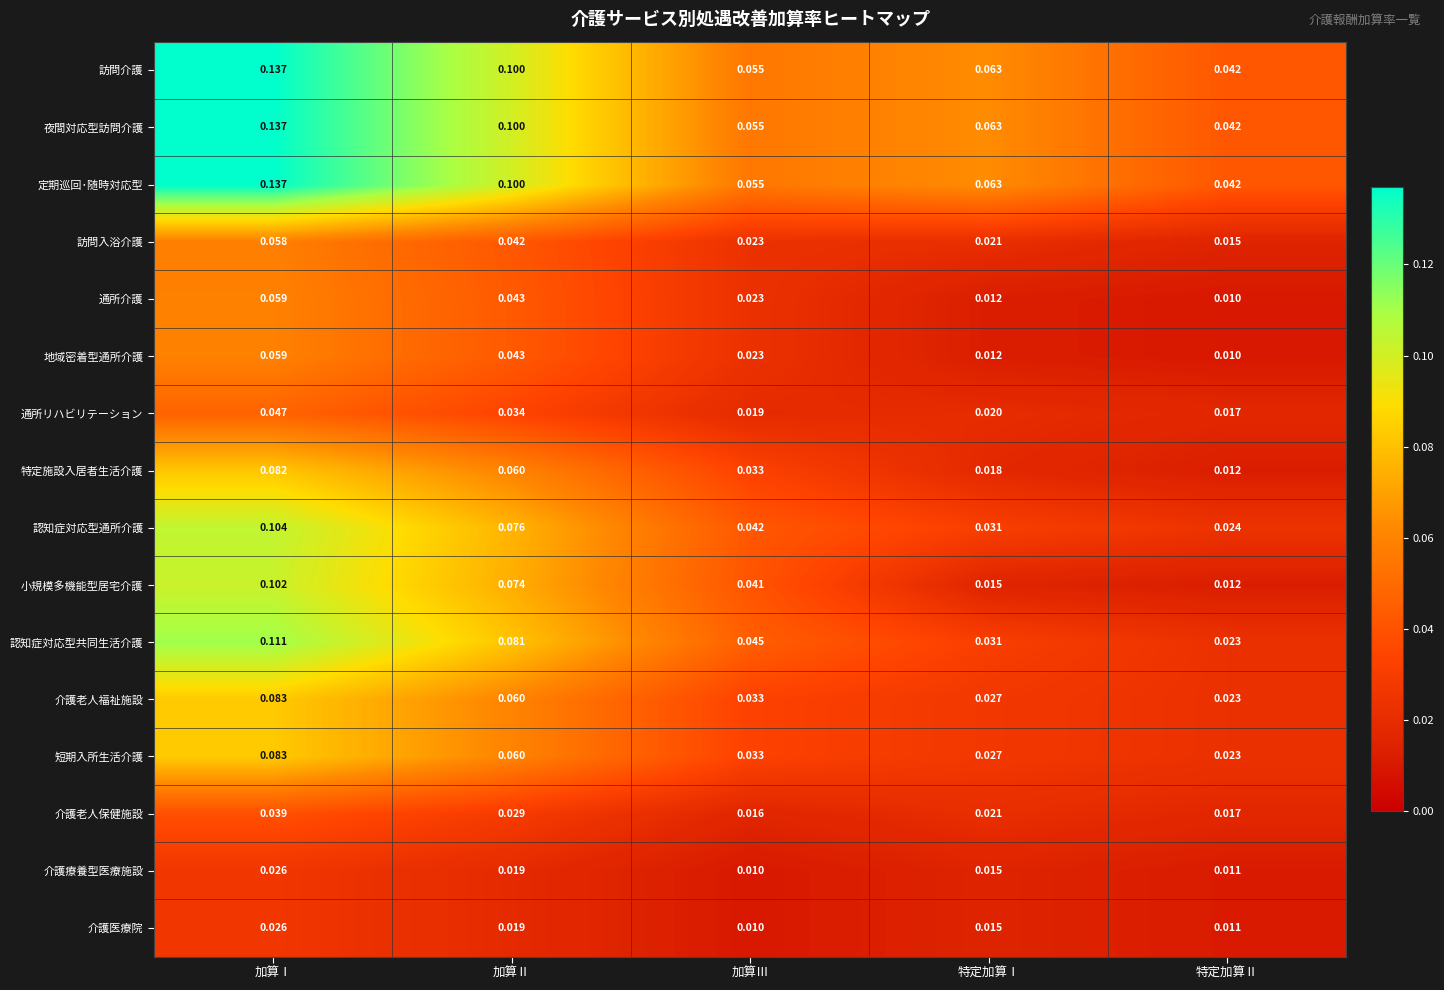

List the labels in order of 短期入所生活介護 value, smallest first.

特定加算Ⅱ, 特定加算Ⅰ, 加算Ⅲ, 加算Ⅱ, 加算Ⅰ